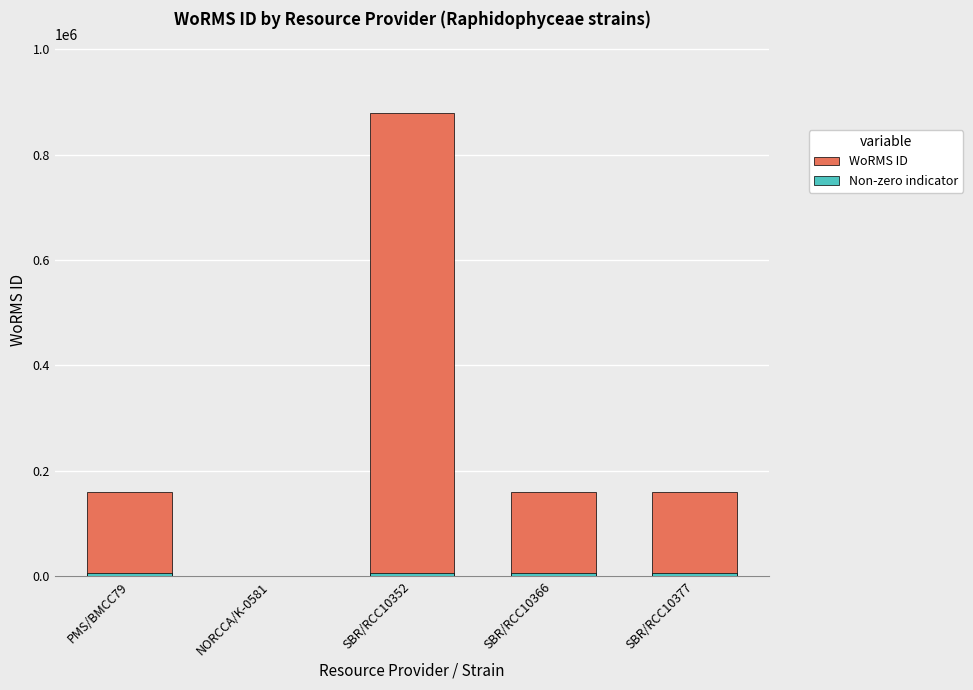

Which label corresponds to the smallest value in the chart?

NORCCA/K-0581